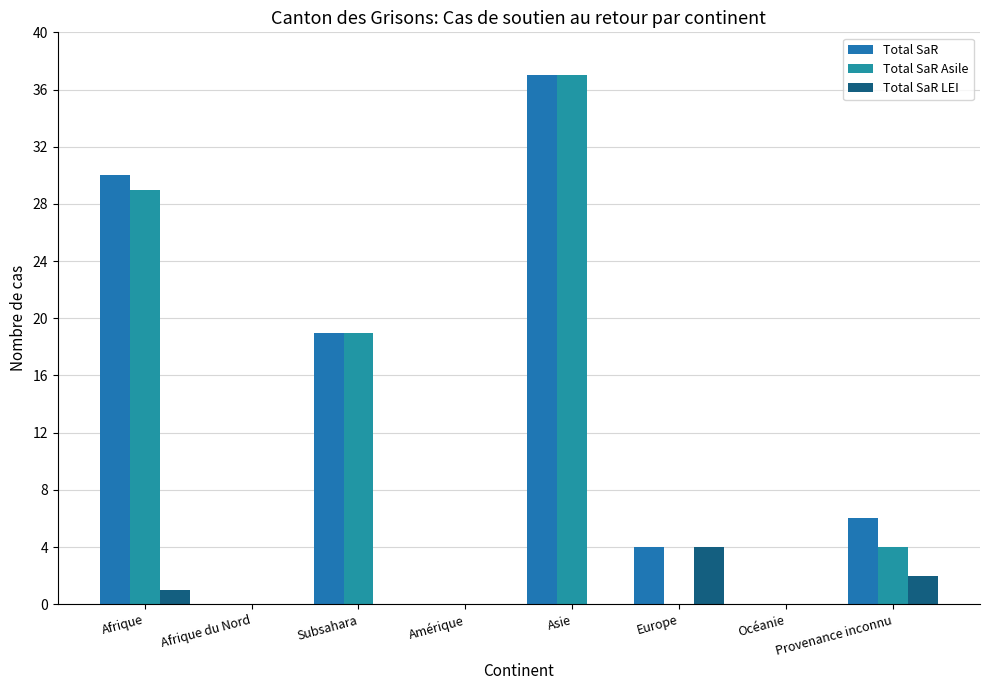

Which category has the lowest value in the Total SaR series?

Afrique du Nord